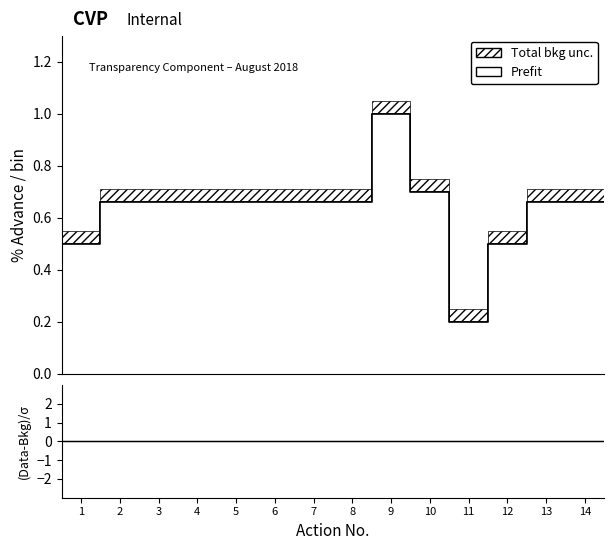

True or false: Prefit and (Data-Bkg)/σ cross at least once.

False